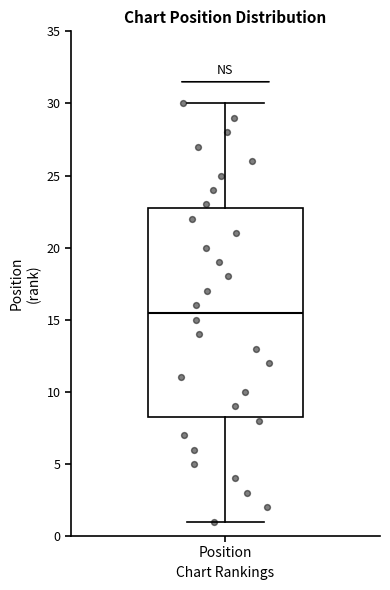

Where does the lower whisker of the box for Position end on the y-axis? The values are not printed on the chart, so give them approximately, as read against the axis.

1.0